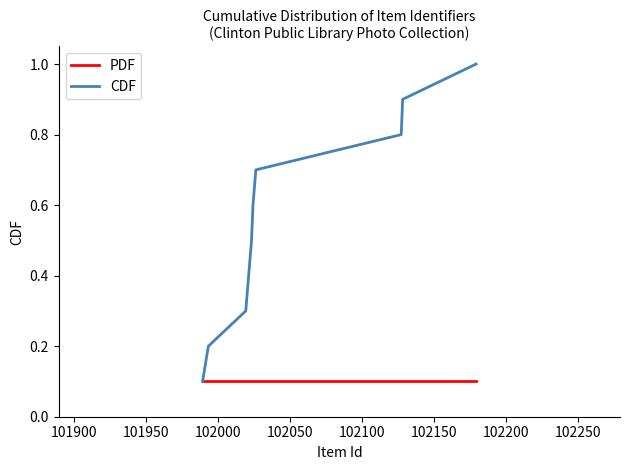

Rank the series by their average value, from lowest to highest.

PDF, CDF